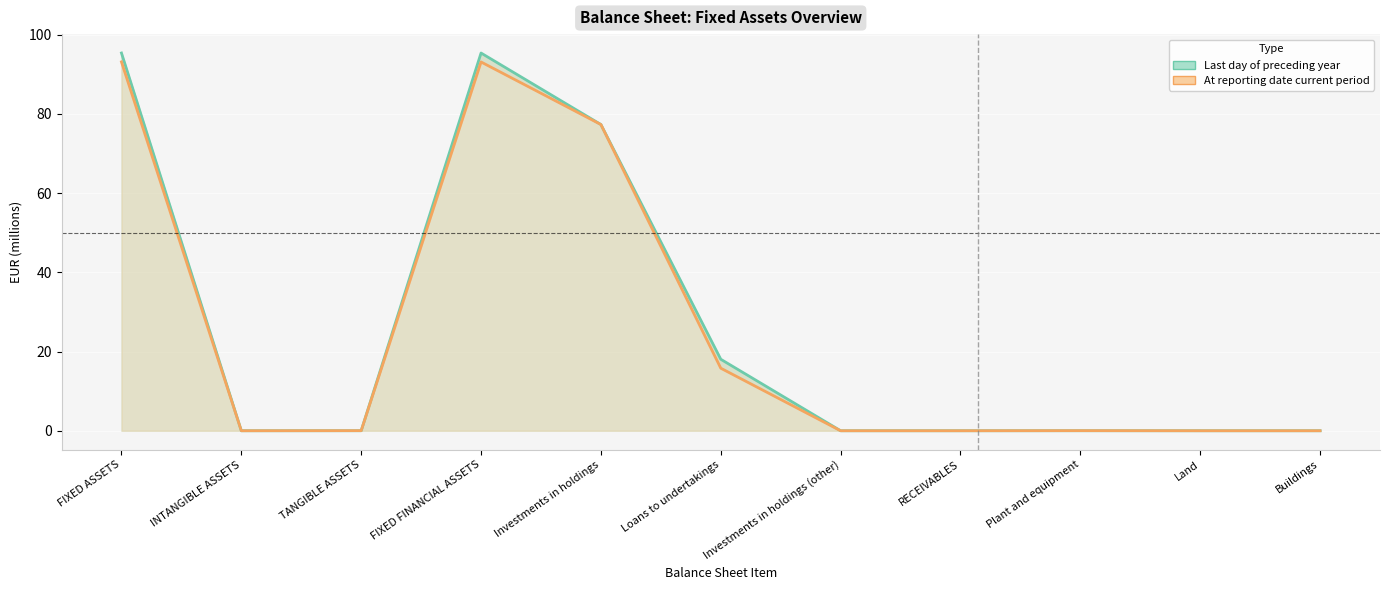

How many lines are shown in the chart?

2